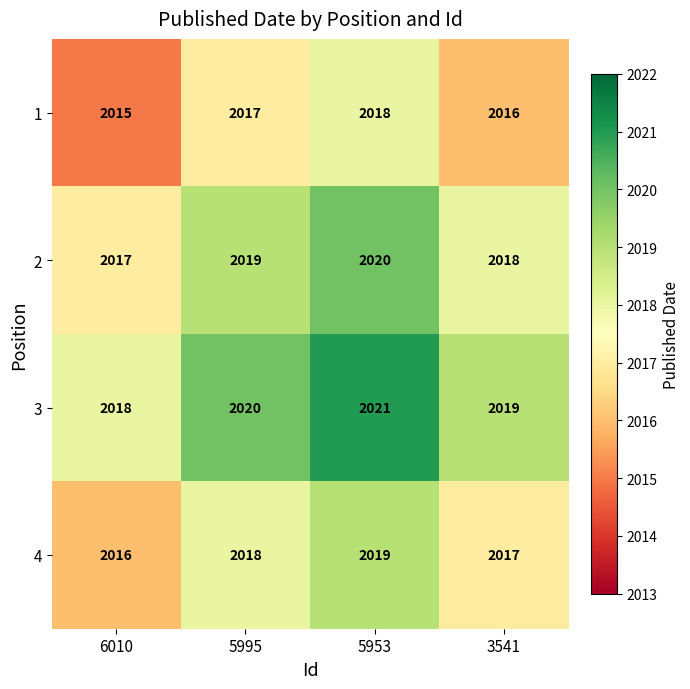

The 4 series shows 2016 at 6010. True or false?

True